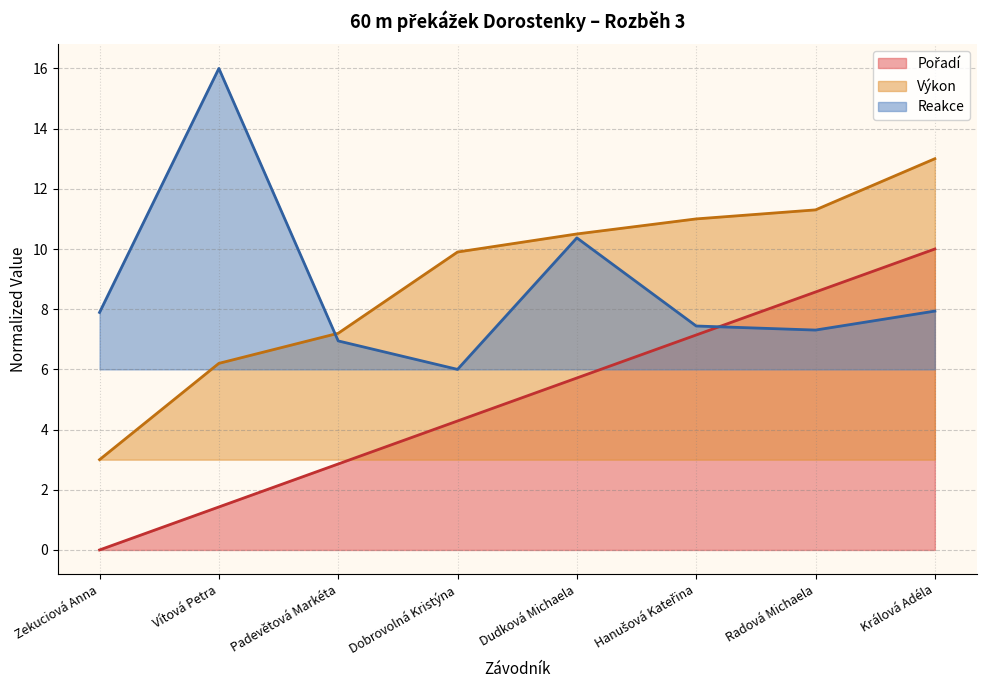

What is the value of the Reakce point at the 6th from the left?

7.4